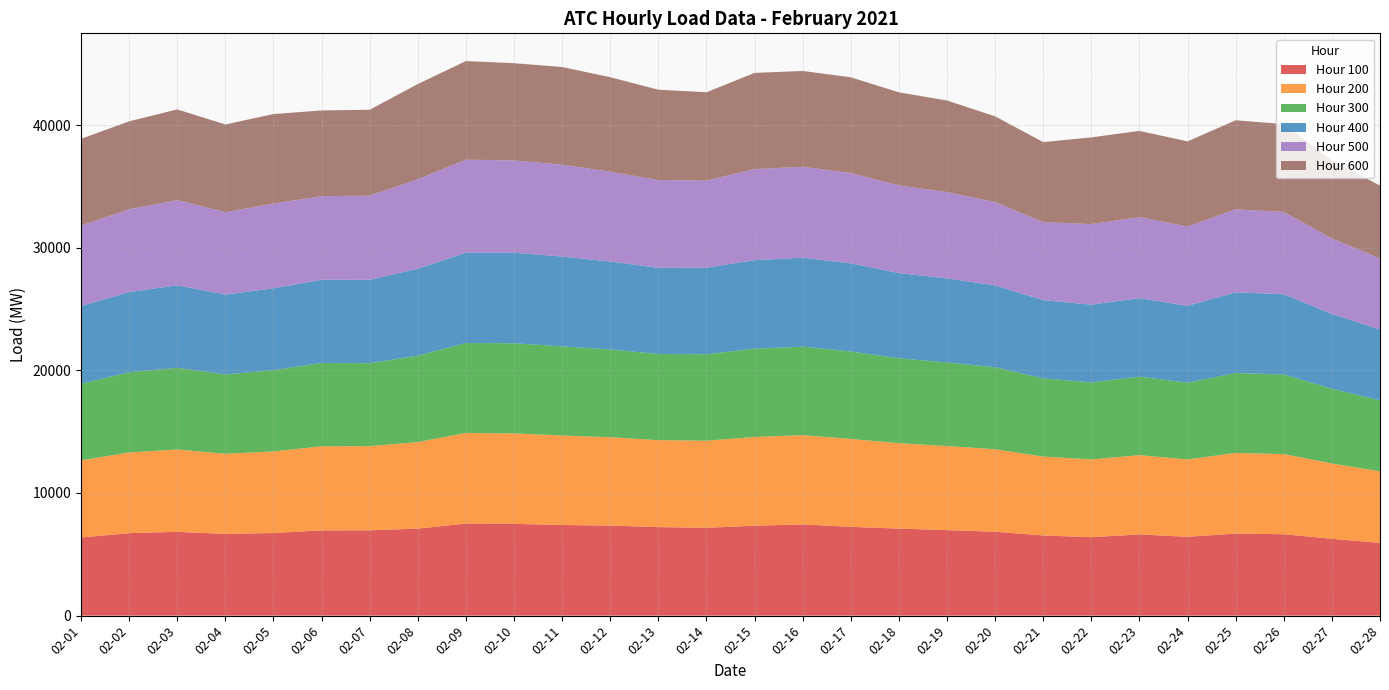

Reading right to left, what are all the values shown in this chart?

Hour 100: 5930.7	6266.0	6638.1	6691.2	6427.7	6620.0	6397.2	6536.1	6842.3	6971.2	7096.0	7239.6	7437.1	7330.7	7162.1	7217.2	7344.5	7387.6	7485.3	7511.4	7094.1	6955.9	6952.4	6734.4	6662.4	6831.2	6726.7	6369.2
Hour 200: 5835.7	6140.1	6533.4	6574.2	6306.4	6462.9	6339.4	6432.7	6724.2	6860.1	6964.4	7166.3	7277.5	7237.6	7099.0	7090.7	7198.4	7298.6	7368.2	7384.1	7054.3	6862.7	6855.6	6653.7	6534.9	6712.6	6578.2	6290.4
Hour 300: 5788.6	6098.3	6494.4	6518.6	6255.9	6406.4	6279.5	6378.4	6681.4	6815.5	6922.8	7136.3	7218.1	7194.7	7048.5	7022.1	7160.1	7267.9	7355.5	7334.6	7049.3	6761.5	6795.1	6623.4	6470.8	6665.7	6539.4	6244.3
Hour 400: 5779.0	6091.5	6538.1	6574.4	6266.0	6398.9	6339.1	6374.4	6677.3	6849.0	6949.5	7177.3	7251.2	7224.0	7058.3	7025.8	7169.2	7324.0	7379.3	7361.9	7093.2	6800.7	6783.4	6675.2	6514.6	6725.2	6537.0	6337.2
Hour 500: 5795.5	6156.3	6710.5	6772.5	6468.2	6605.3	6567.1	6365.0	6795.3	7039.9	7144.2	7367.6	7412.7	7422.2	7096.7	7163.2	7317.5	7496.7	7525.1	7586.6	7293.5	6859.0	6819.3	6911.1	6714.4	6940.9	6750.5	6564.5
Hour 600: 5937.6	6349.3	7162.9	7255.6	6944.3	7026.8	7071.0	6519.9	6989.4	7462.5	7589.2	7805.9	7810.3	7841.6	7208.1	7359.9	7710.5	7957.1	7928.3	8037.0	7759.0	7004.4	6984.0	7295.7	7149.9	7398.1	7171.4	7067.0